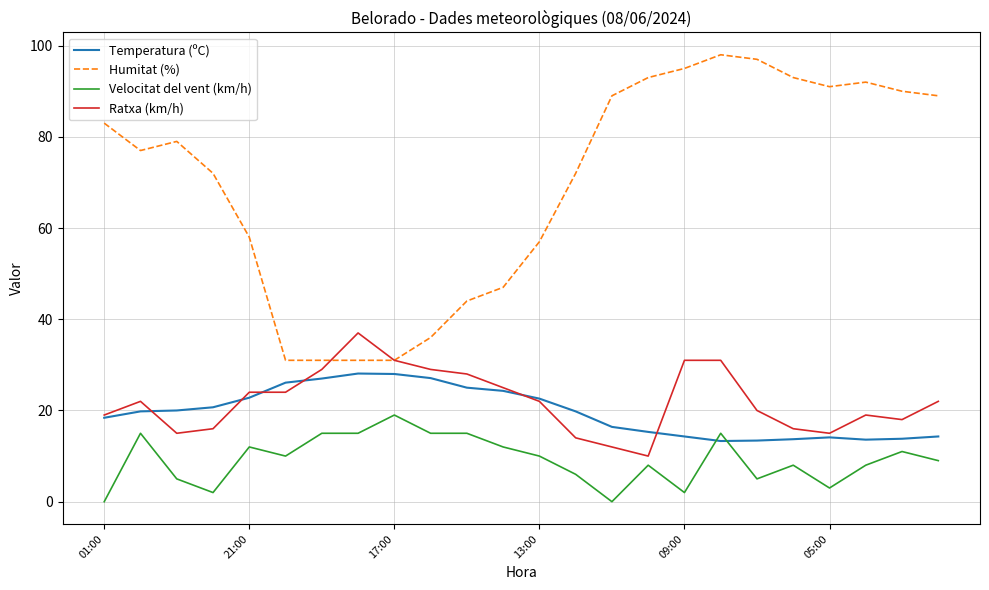

Which series has the largest total across all categories?

Humitat (%)